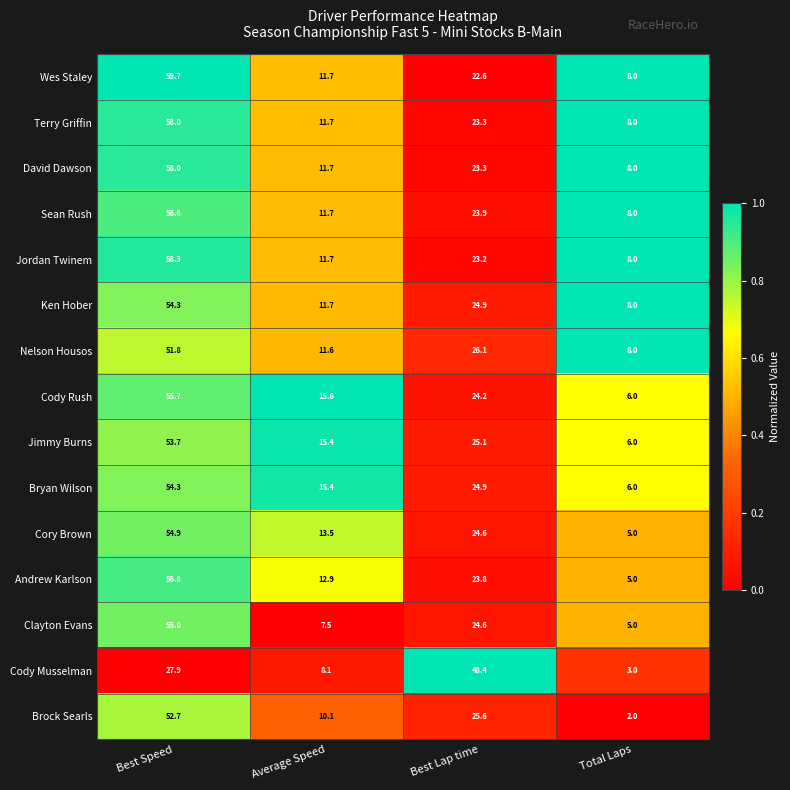

The Brock Searls series shows 2.0 at Total Laps. True or false?

True